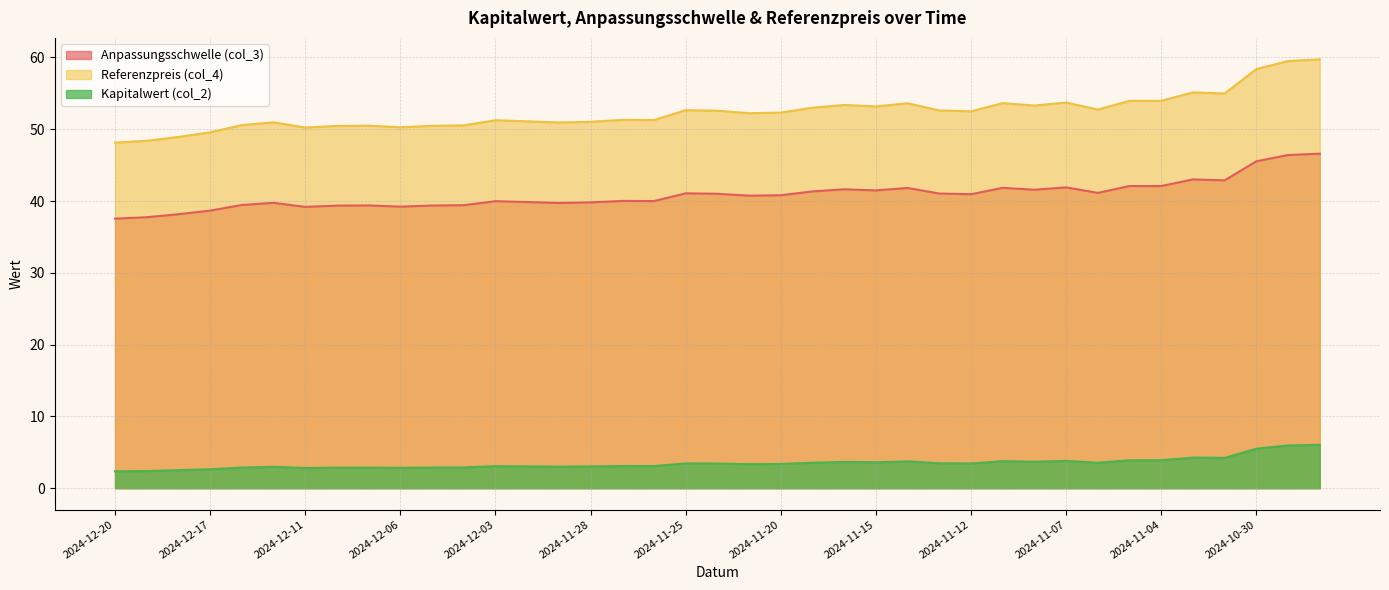

Where is the first local minimum for Referenzpreis (col_4)?

2024-12-11